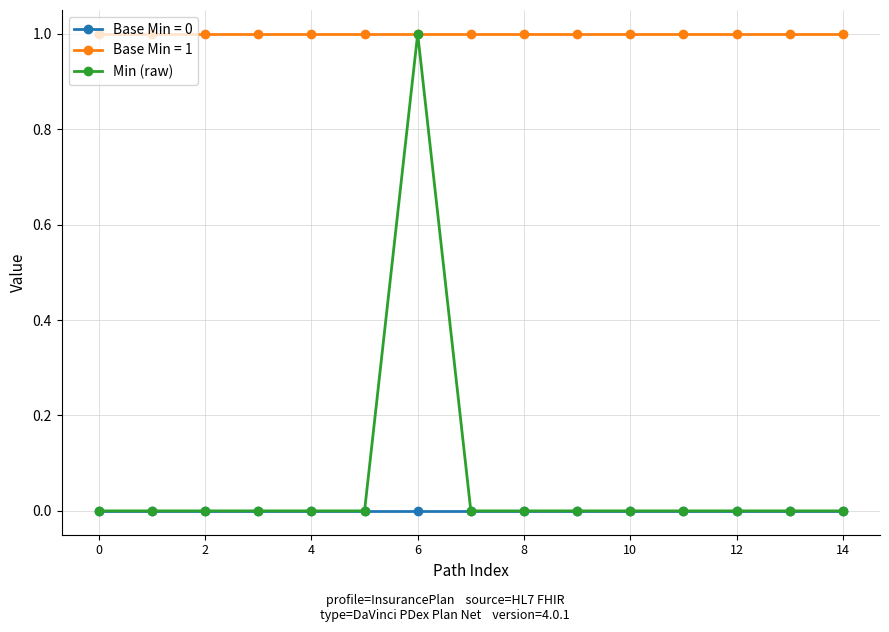

Which series has the largest total across all categories?

Base Min = 1